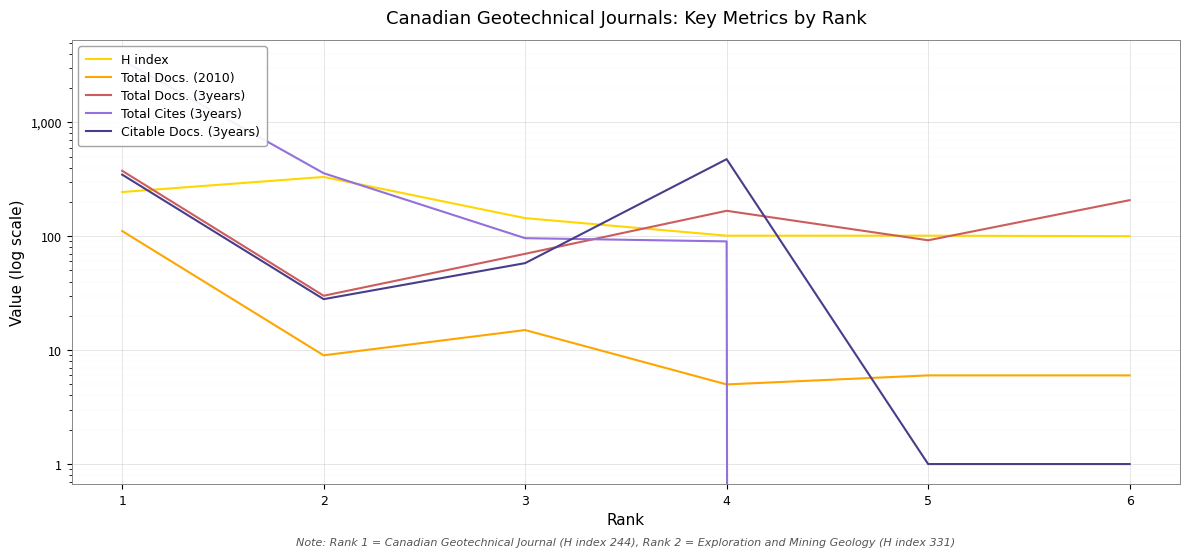

Reading left to right, extract all data points from this chart.

H index: 244	331	144	101	101	100
Total Docs. (2010): 111	9	15	5	6	6
Total Docs. (3years): 375	30	70	167	92	207
Total Cites (3years): 3505	357	96	90	0	0
Citable Docs. (3years): 347	28	58	474	1	1